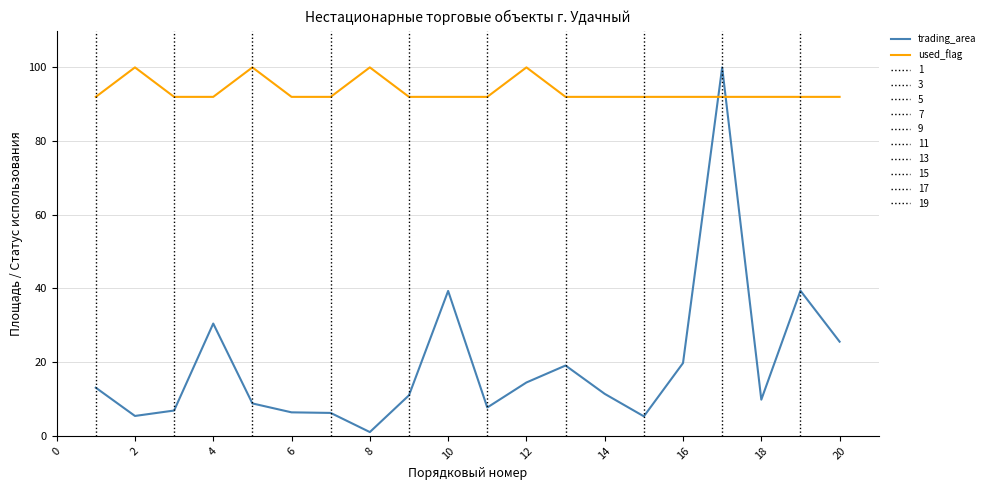

Which series has the widest spread of values?

trading_area